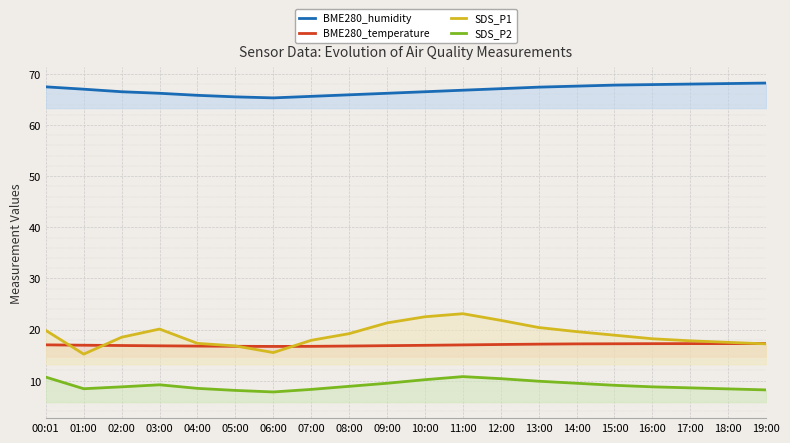

How many lines are shown in the chart?

4